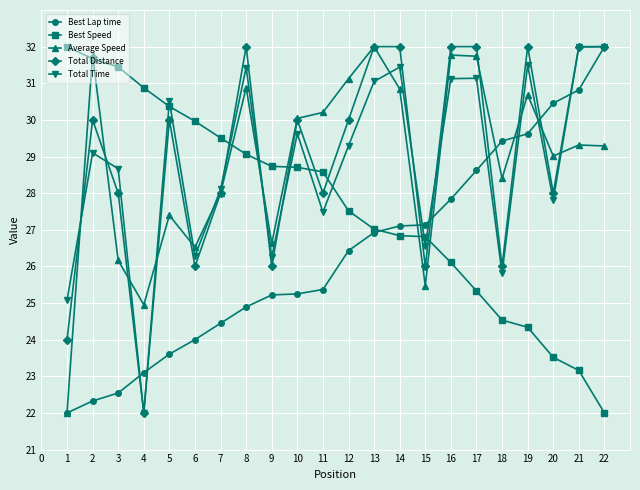

Is it true that Average Speed equals 28.0 at 7?

True